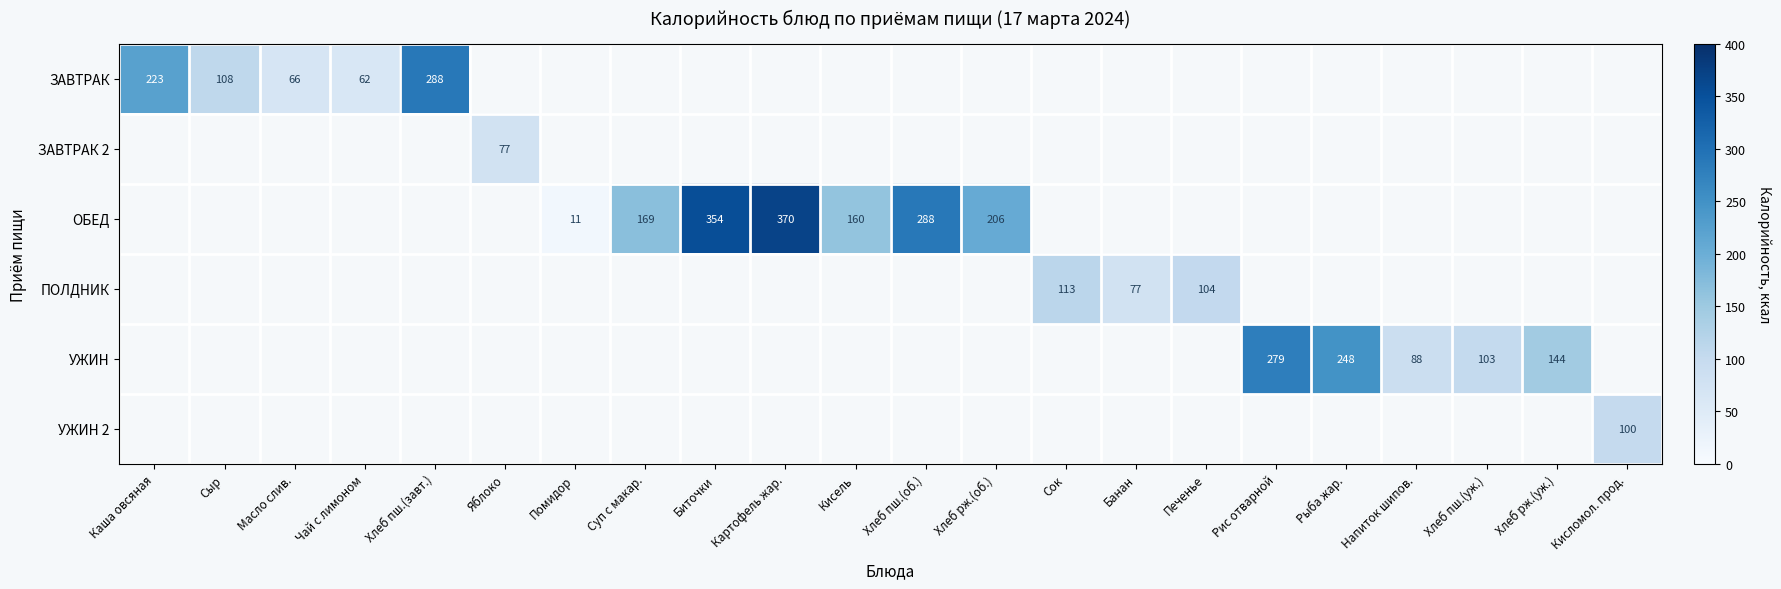

Is it true that ОБЕД equals 614 at Картофель жар.?

False